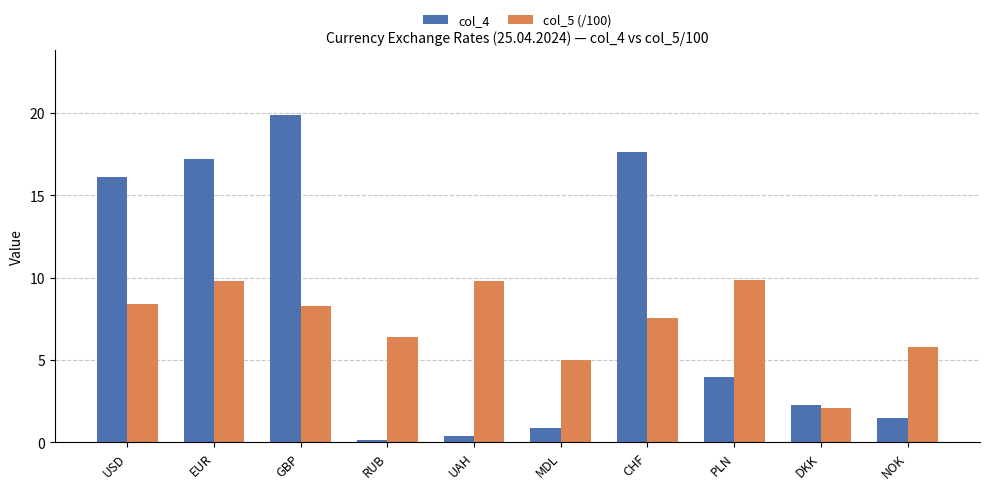

What are all the series names shown in the legend?

col_4, col_5 (/100)